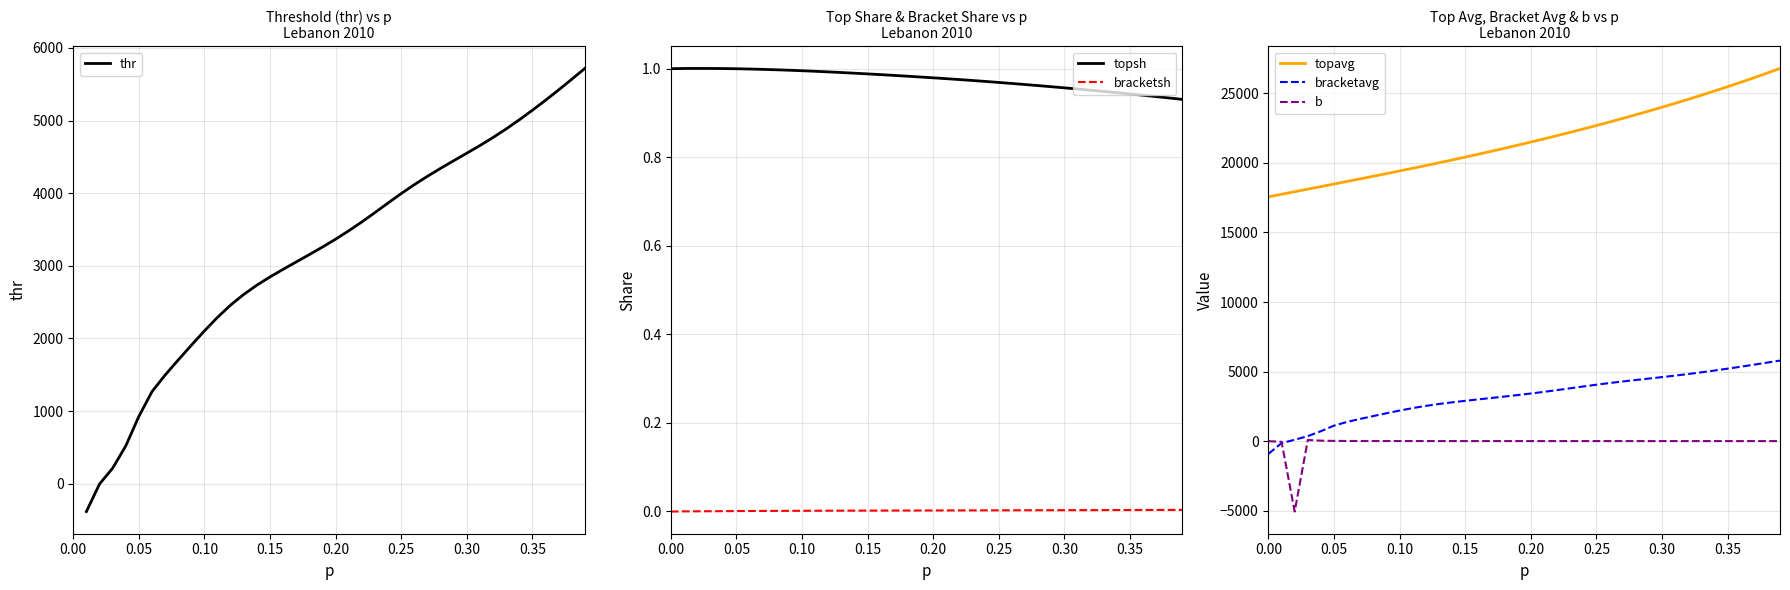

What is the minimum value for b?

-5058.8